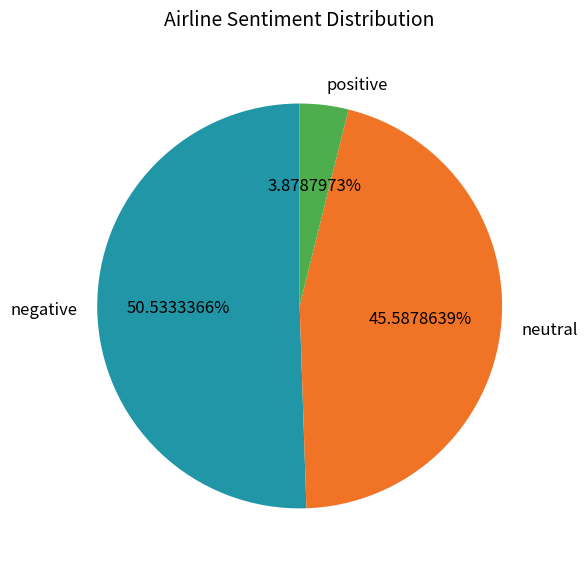

Is there any slice that represents more than half of the pie?

Yes